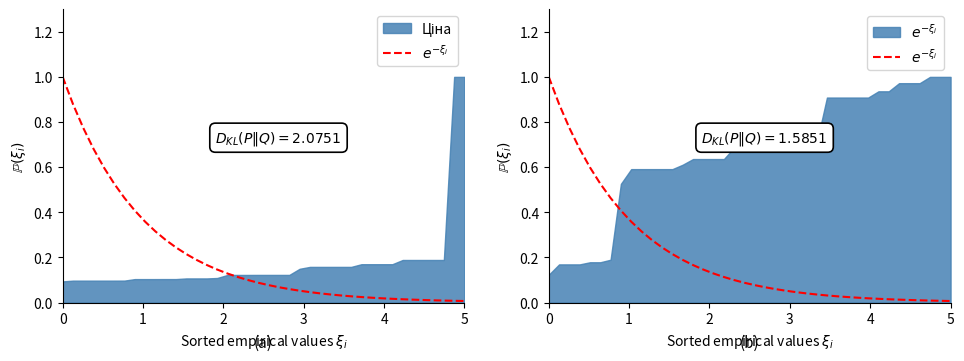

The value at 15 is 0.1. True or false?

False